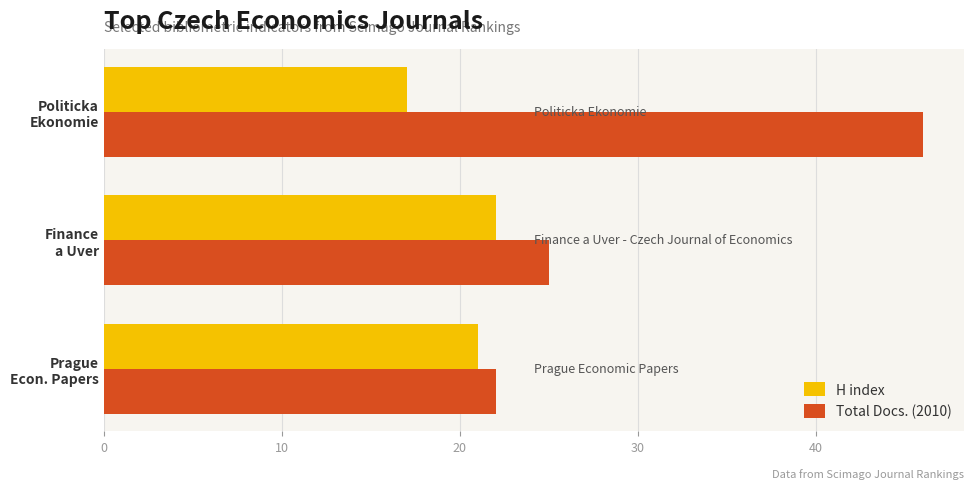

Which series has the largest range (max minus min)?

Total Docs. (2010)